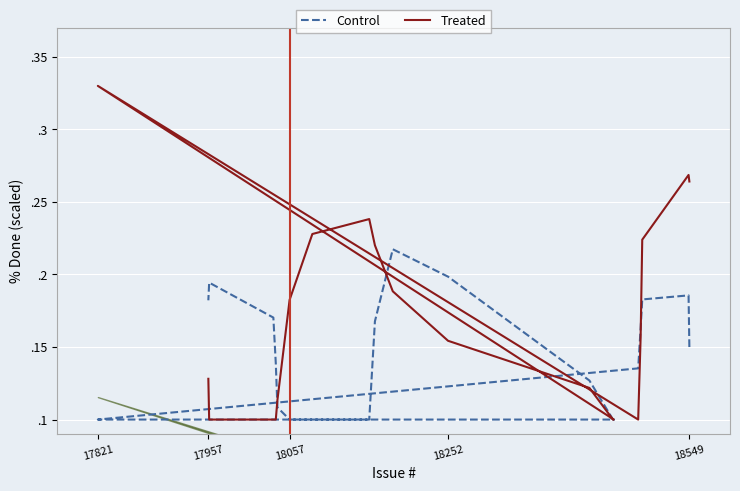

Reading left to right, what are all the values shown in this chart?

Control: 0.1	0.2	0.2	0.2	0.1	0.1	0.1	0.1	0.1	0.2	0.2	0.2	0.1	0.1	0.1	0.1	0.1	0.2	0.2	0.2
Treated: 0.3	0.3	0.2	0.2	0.1	0.3	0.1	0.1	0.1	0.2	0.2	0.2	0.2	0.2	0.2	0.1	0.1	0.1	0.1	0.1